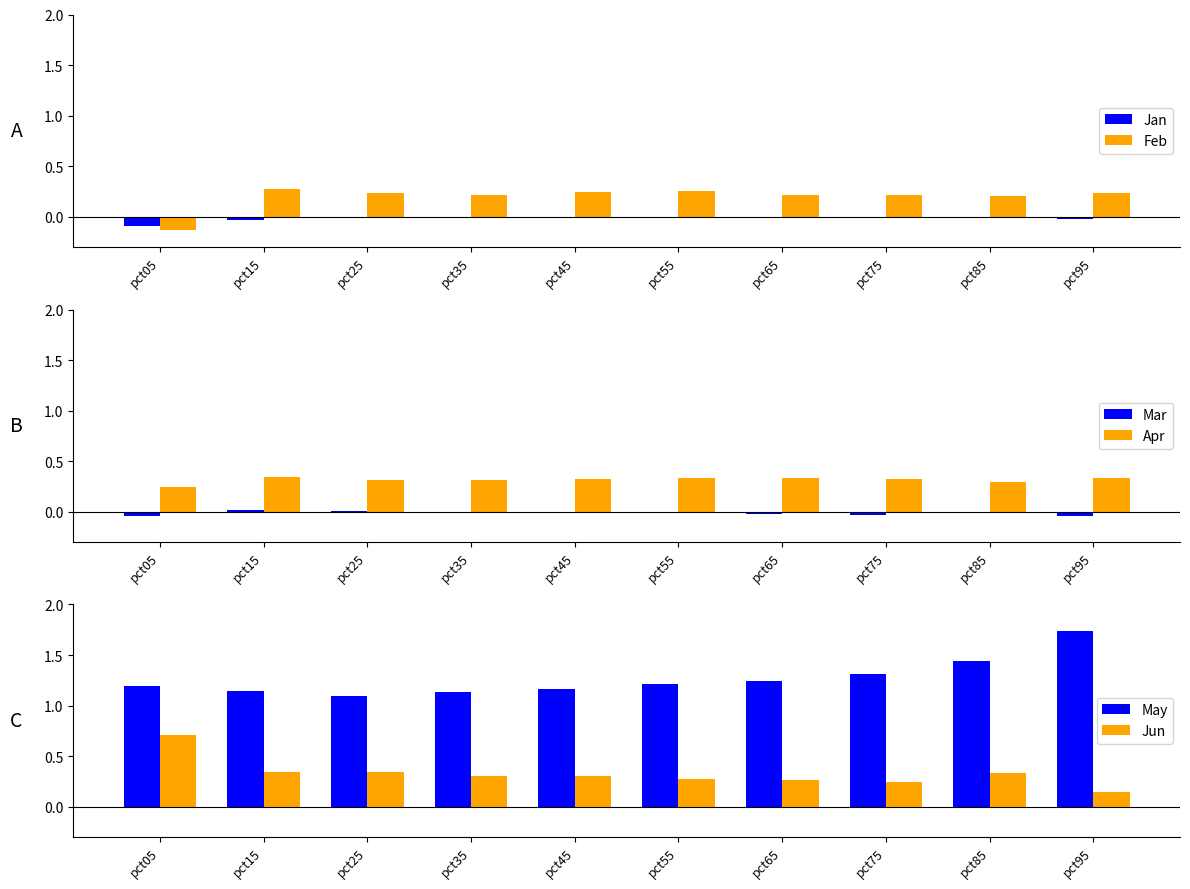

Reading left to right, transcribe all the data shown in this chart.

Jan: pct05=-0.1	pct15=-0.0	pct25=-0.0	pct35=-0.0	pct45=-0.0	pct55=-0.0	pct65=-0.0	pct75=-0.0	pct85=-0.0	pct95=-0.0
Feb: pct05=-0.1	pct15=0.3	pct25=0.2	pct35=0.2	pct45=0.2	pct55=0.3	pct65=0.2	pct75=0.2	pct85=0.2	pct95=0.2
Mar: pct05=-0.0	pct15=0.0	pct25=0.0	pct35=-0.0	pct45=-0.0	pct55=-0.0	pct65=-0.0	pct75=-0.0	pct85=-0.0	pct95=-0.0
Apr: pct05=0.2	pct15=0.3	pct25=0.3	pct35=0.3	pct45=0.3	pct55=0.3	pct65=0.3	pct75=0.3	pct85=0.3	pct95=0.3
May: pct05=1.2	pct15=1.1	pct25=1.1	pct35=1.1	pct45=1.2	pct55=1.2	pct65=1.2	pct75=1.3	pct85=1.4	pct95=1.7
Jun: pct05=0.7	pct15=0.3	pct25=0.3	pct35=0.3	pct45=0.3	pct55=0.3	pct65=0.3	pct75=0.2	pct85=0.3	pct95=0.1